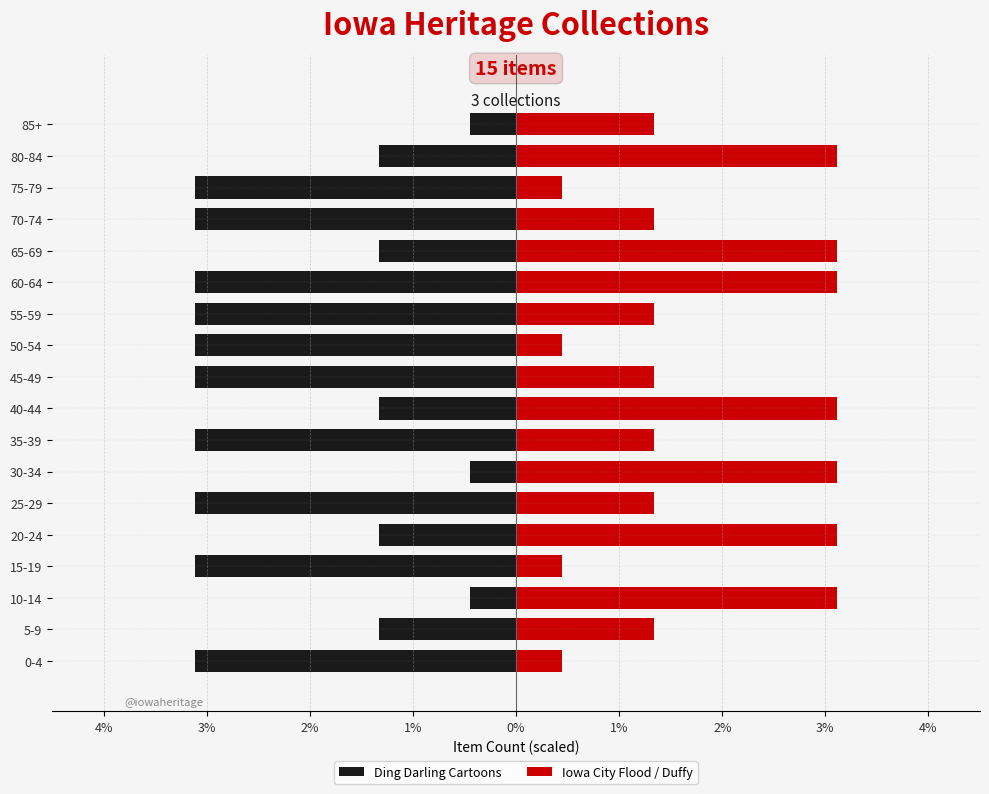

What is the difference between the second highest and minimum values in the Iowa City Flood / Duffy series?

2.7